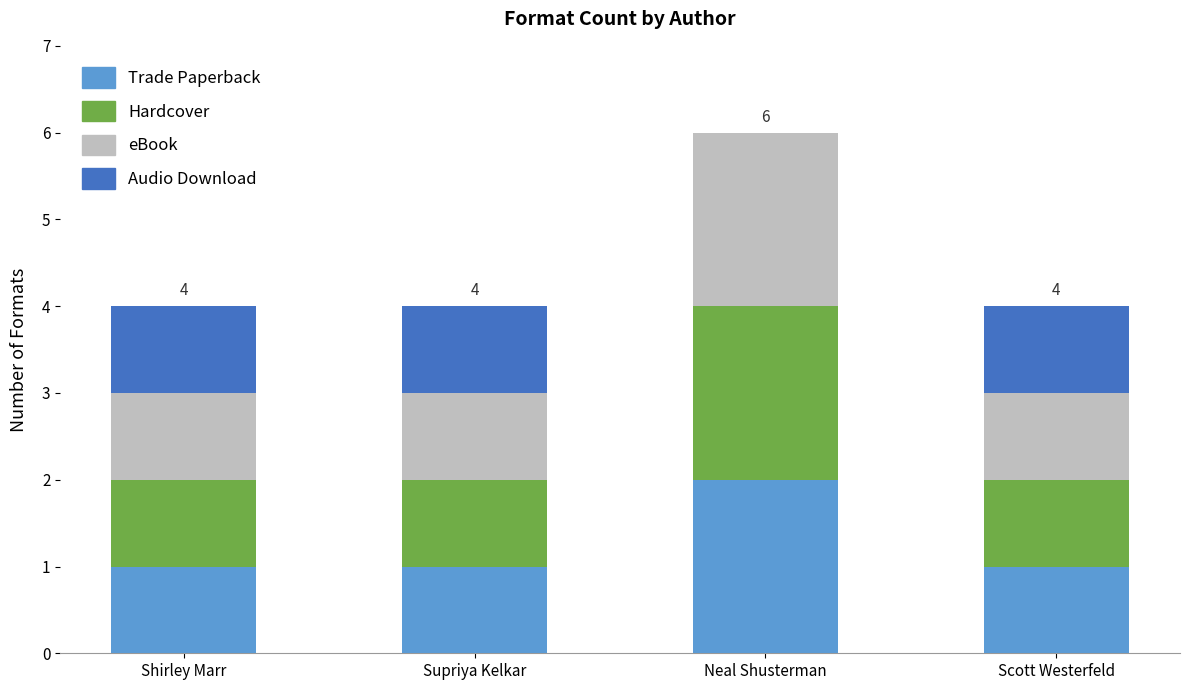

At which category is the sum across all series the highest?

Neal Shusterman